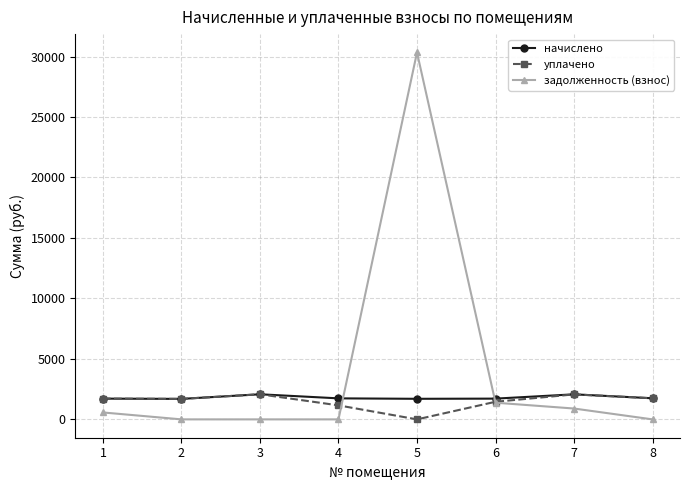

The value of задолженность (взнос) at 5 is 8524.6. True or false?

False